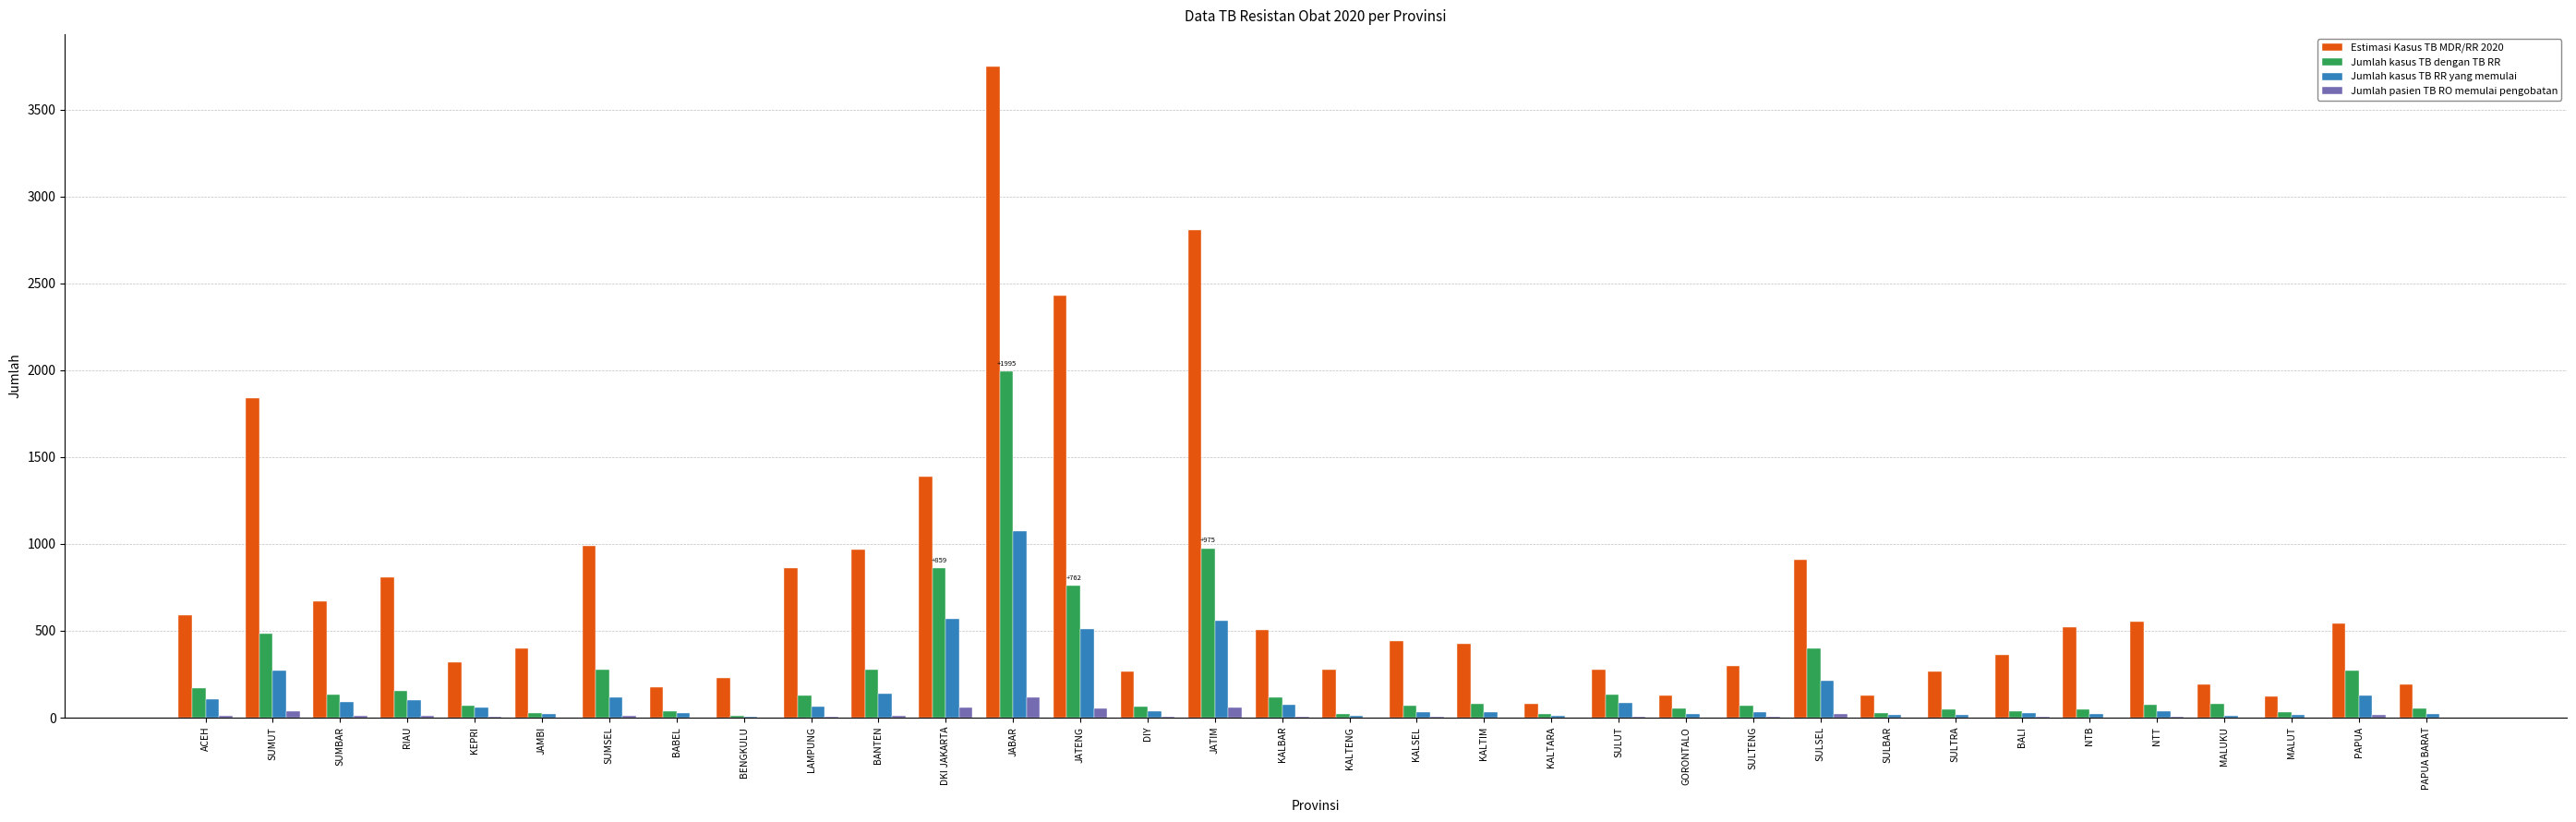

At which label does Jumlah kasus TB RR yang memulai first exceed 39?

ACEH